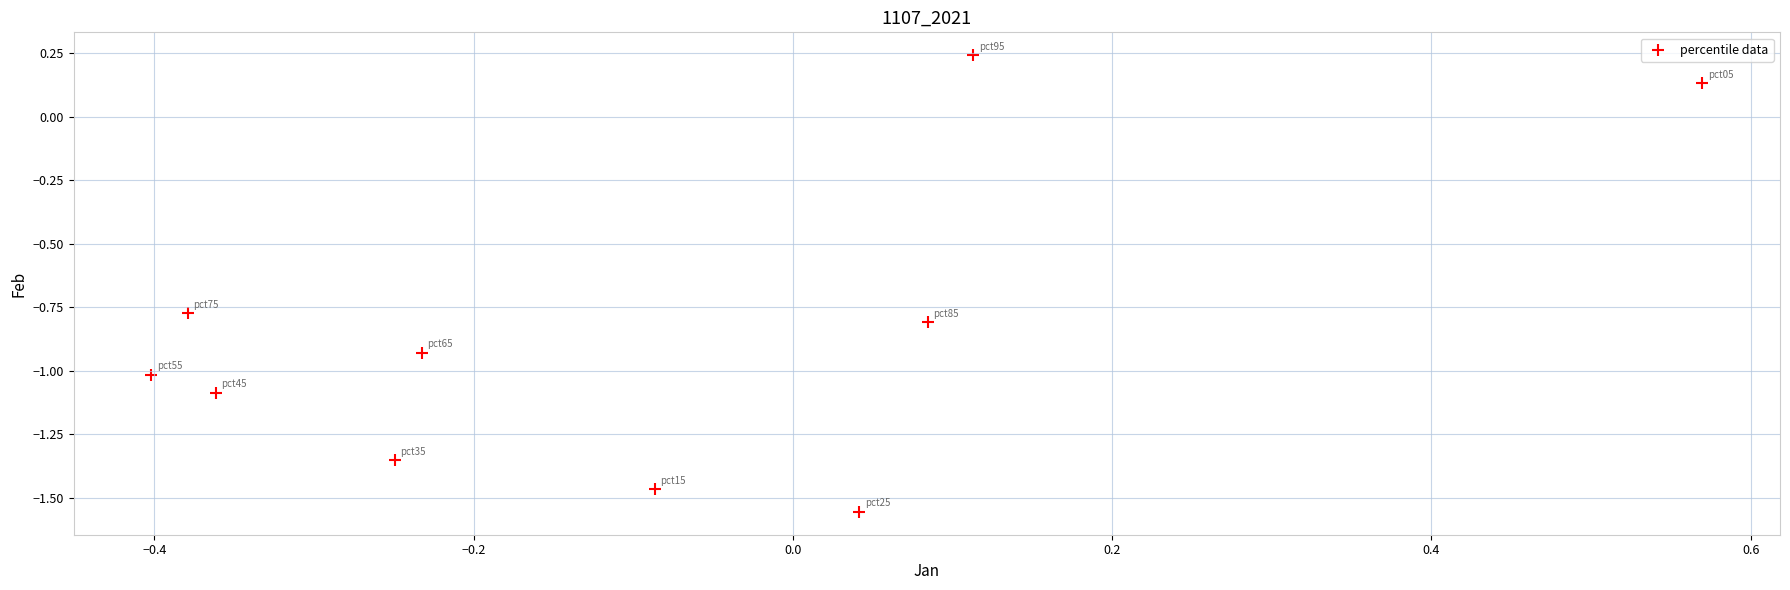

What is the range of X values (max minus min)?

1.0